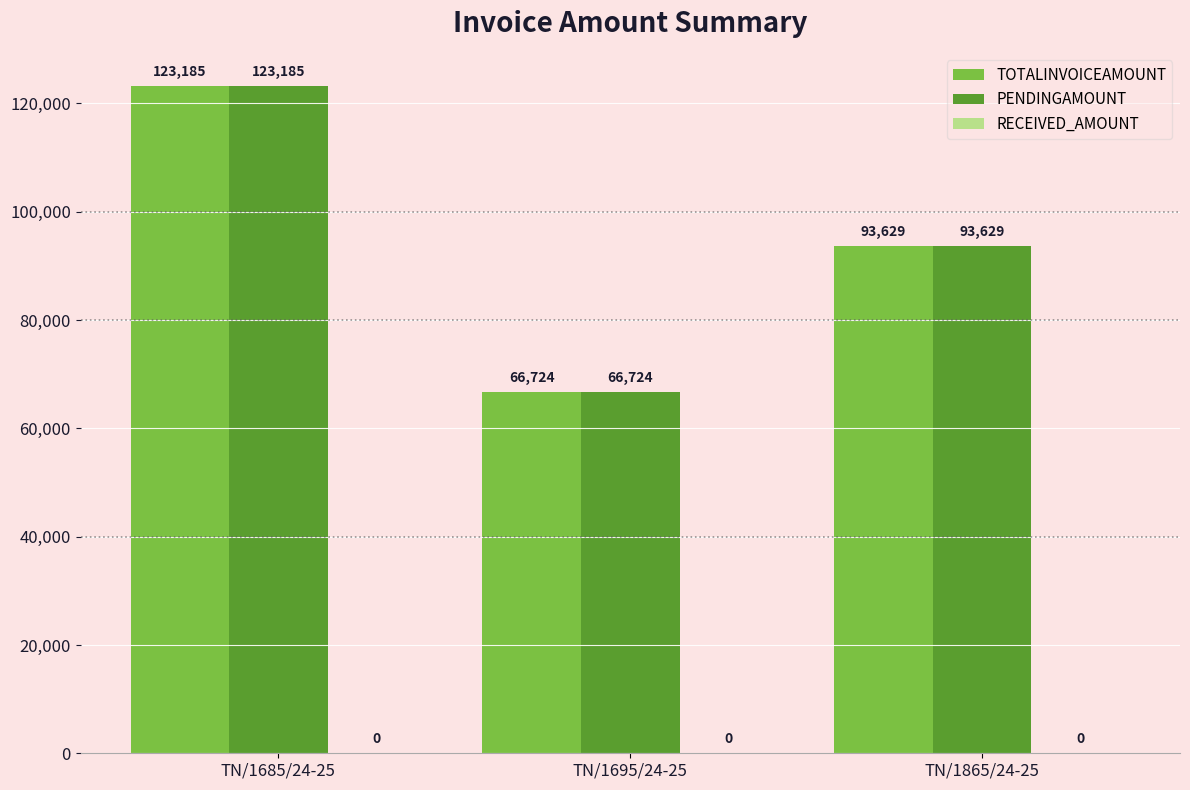

How many categories are shown in the chart?

3